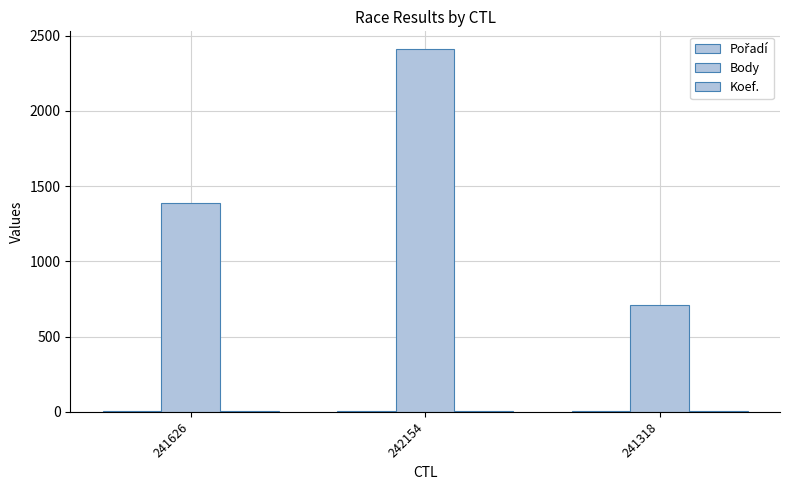

Are the bars horizontal?

No